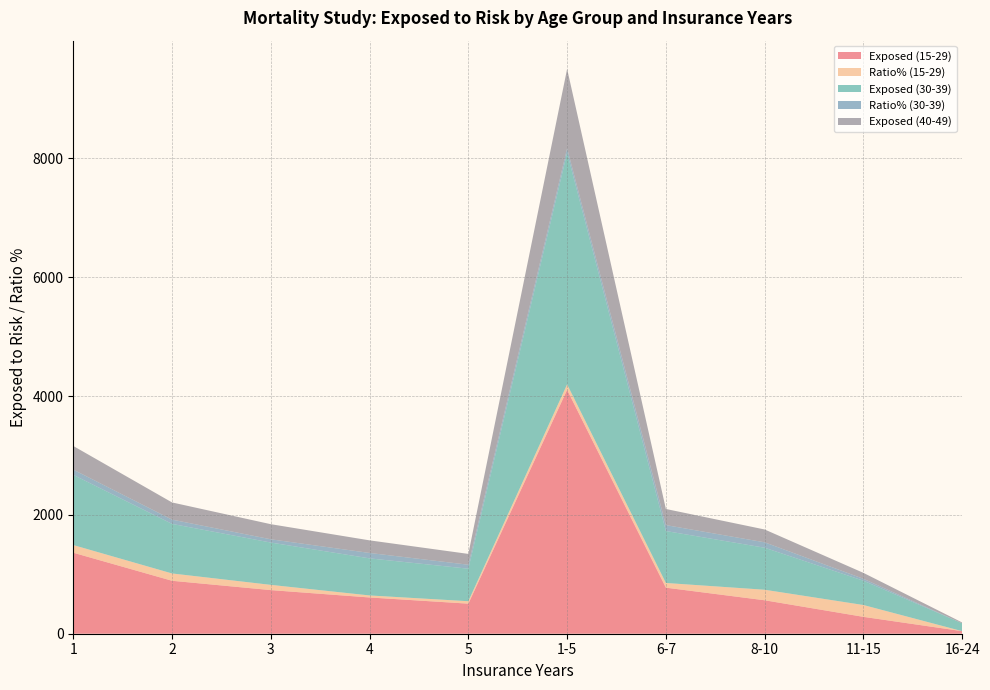

Reading left to right, list all the values displayed in this chart.

Exposed (15-29): 1363	891	734	610	506	4104	775	563	284	43
Ratio% (15-29): 129	123	88	34	41	92	79	177	199	0
Exposed (30-39): 1181	834	712	624	547	3898	874	707	409	132
Ratio% (30-39): 88	72	55	91	67	75	100	91	32	0
Exposed (40-49): 398	289	254	212	182	1335	271	216	100	14